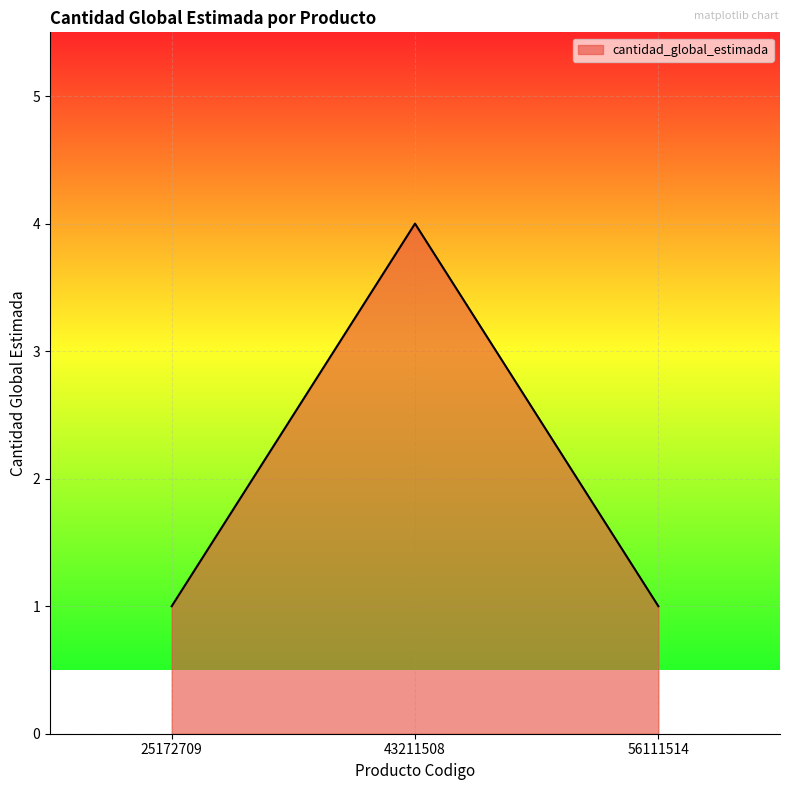

What is the difference between the maximum and minimum values?

3